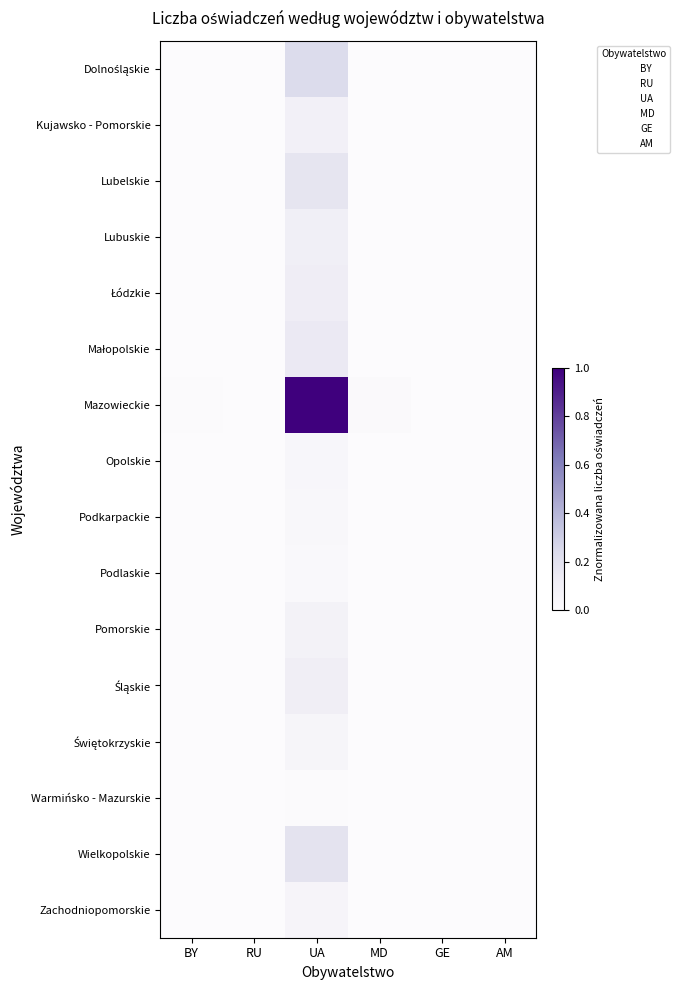

What is the maximum value shown in the chart?

1.0